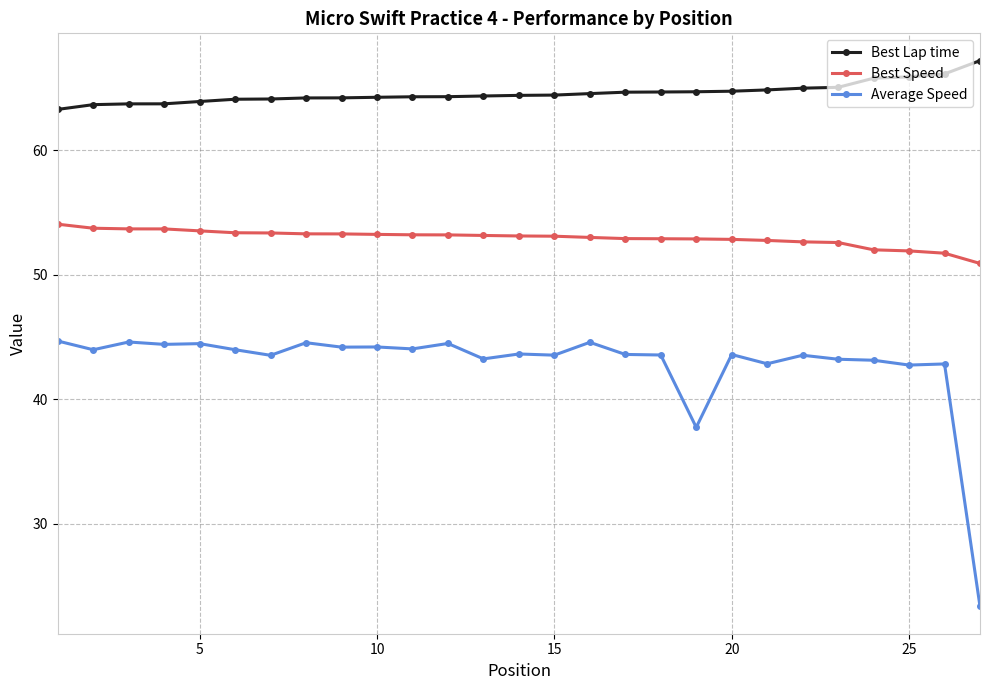

True or false: Best Speed and Average Speed intersect in this chart.

False